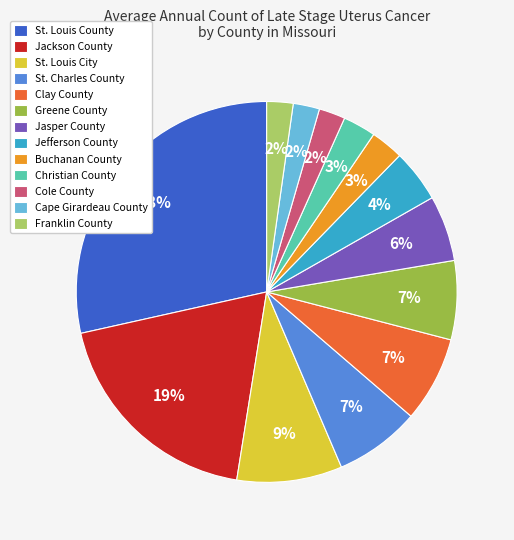

The Buchanan County slice represents 3% of the pie. True or false?

True